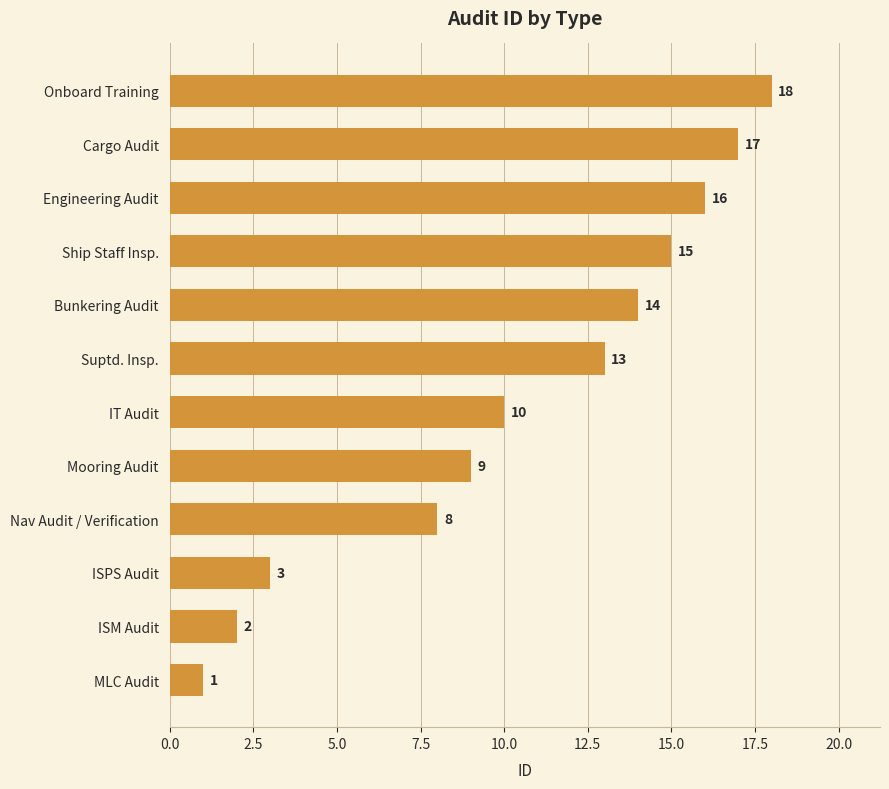

At which label is the value closest to 9?

Mooring Audit